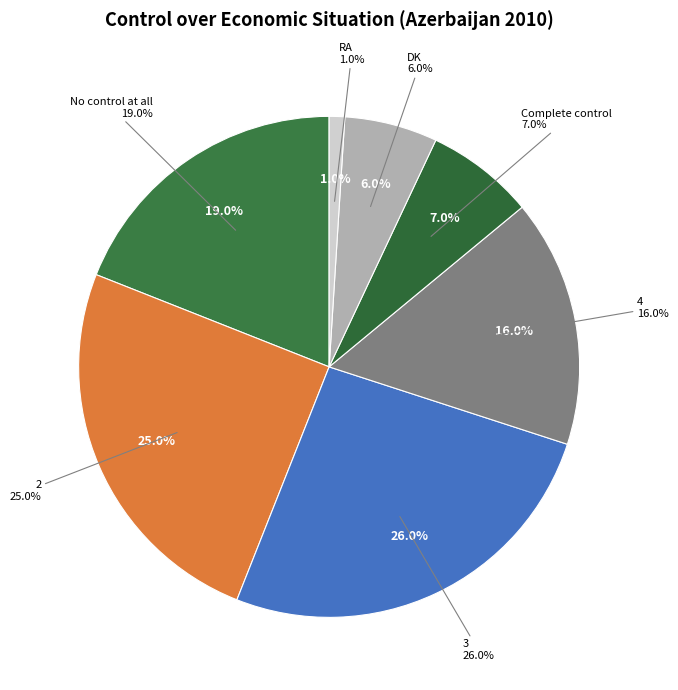

How many segments does this pie chart have?

7